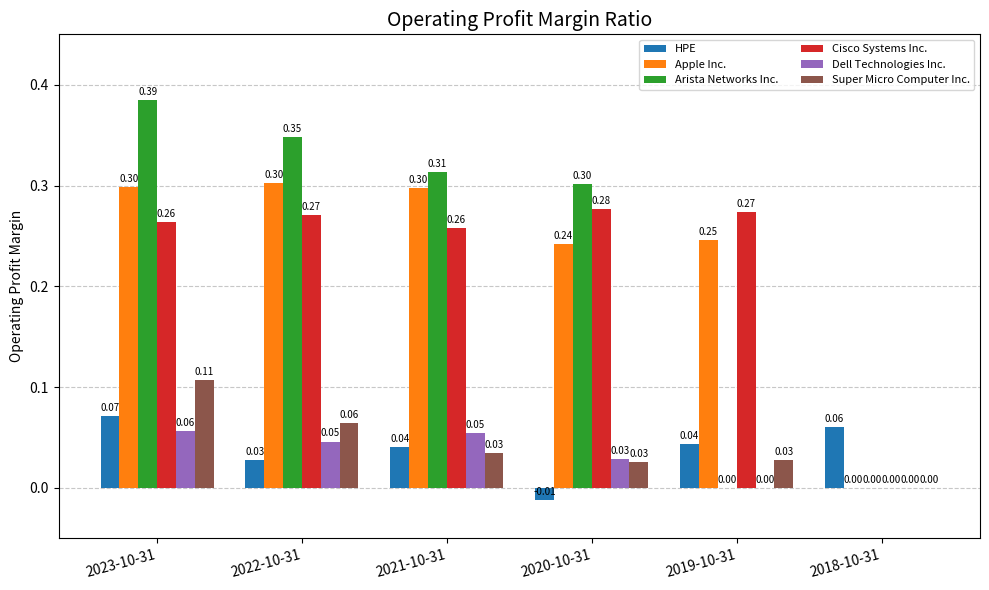

The value of Dell Technologies Inc. at 2023-10-31 is 0.0. True or false?

False